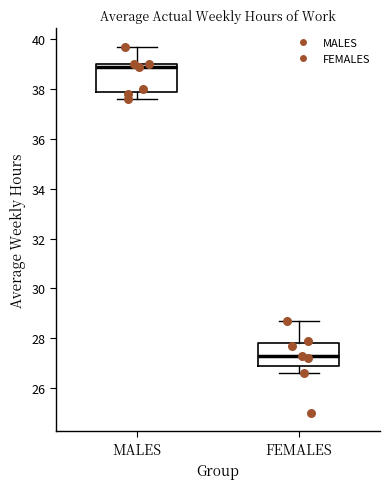

Which box is the tallest, from its lower edge to its upper edge?

MALES